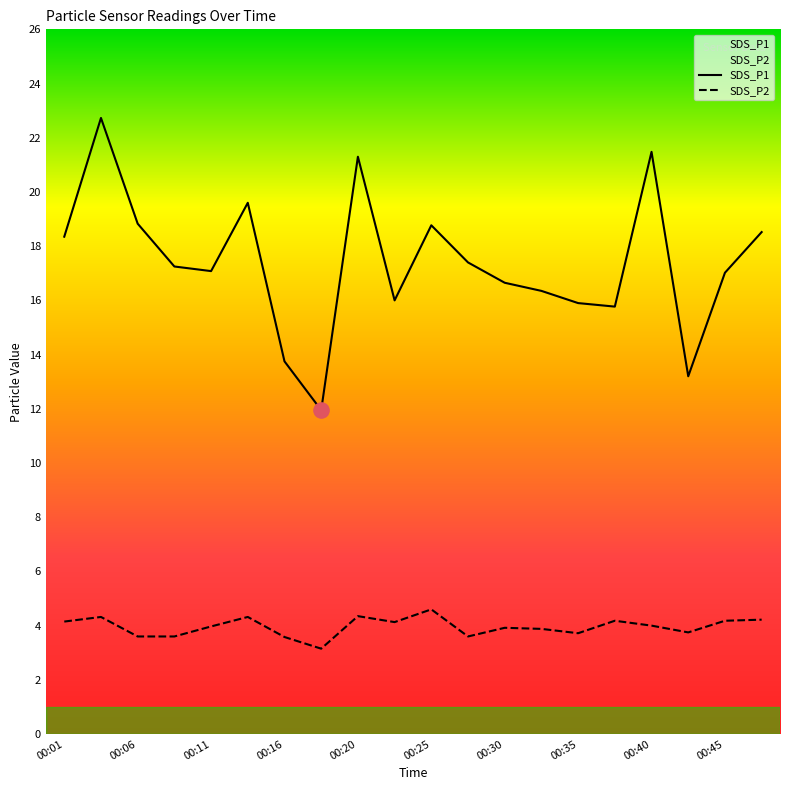

Which series has the widest spread of Y values?

SDS_P1